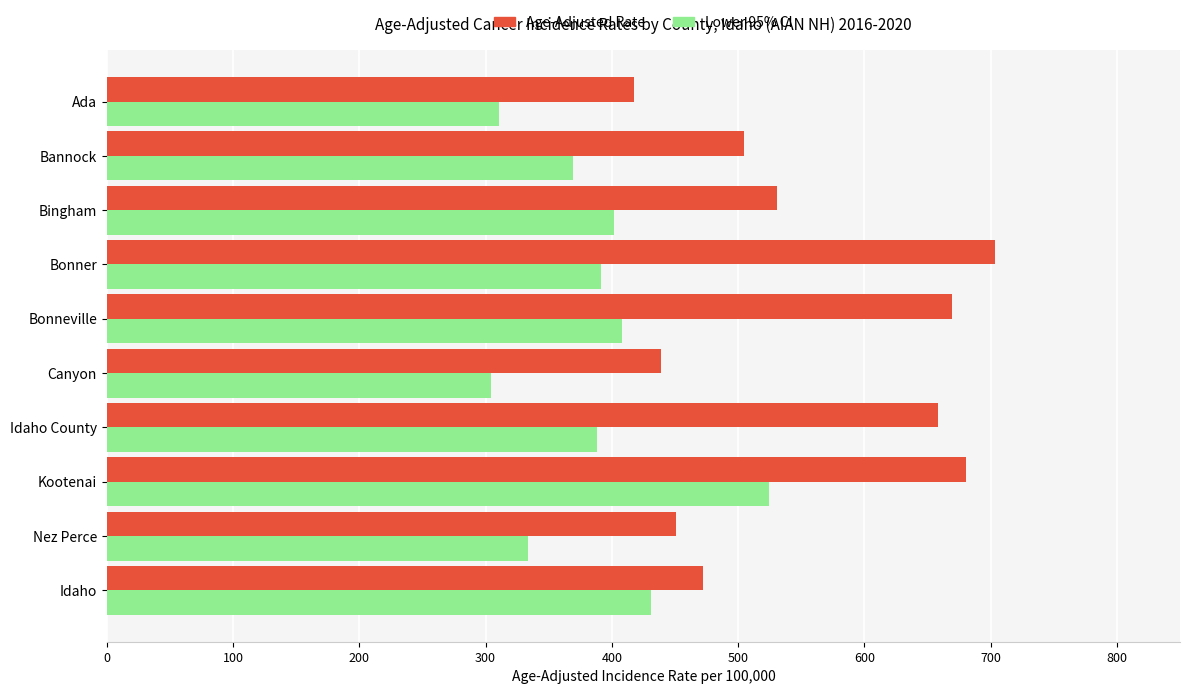

What is the lowest value of the Lower 95% CI series?

304.2